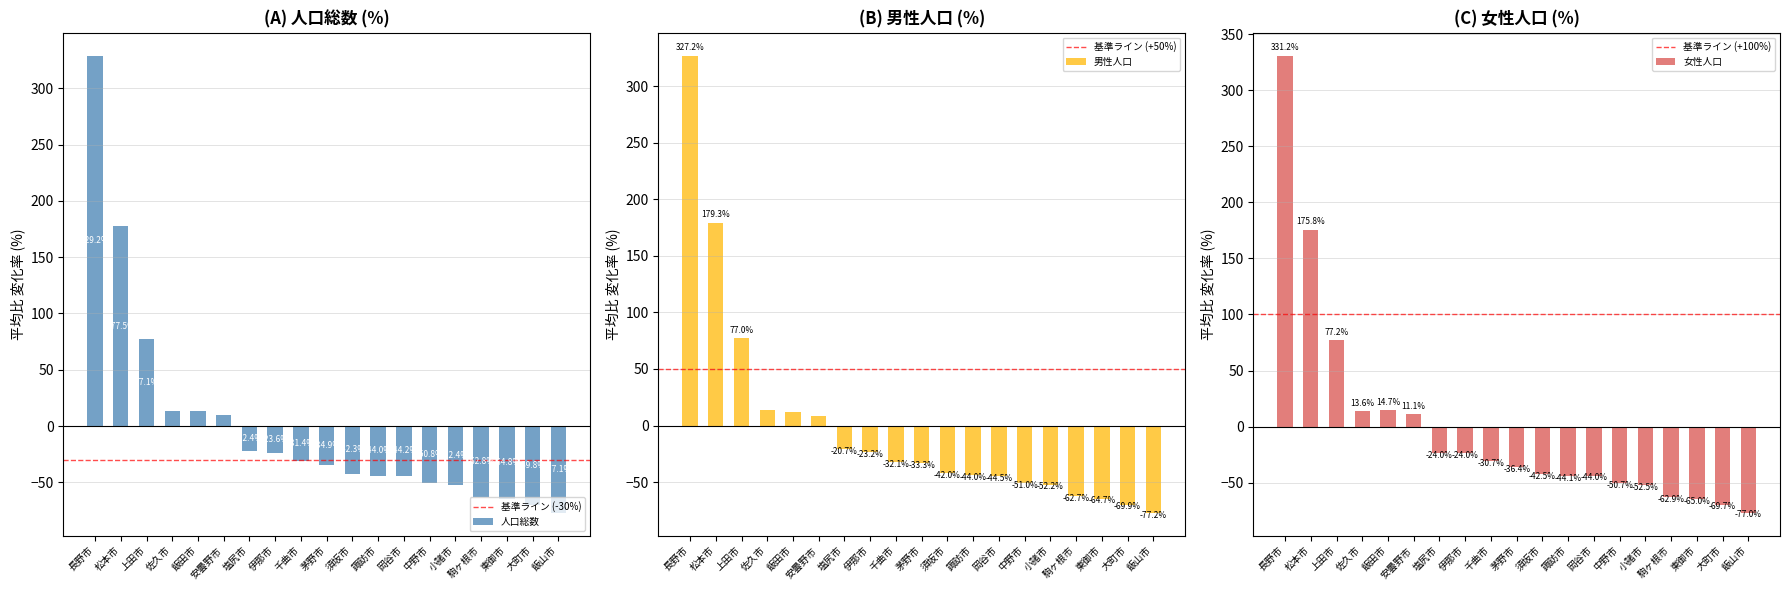

Does the chart contain stacked bars?

No